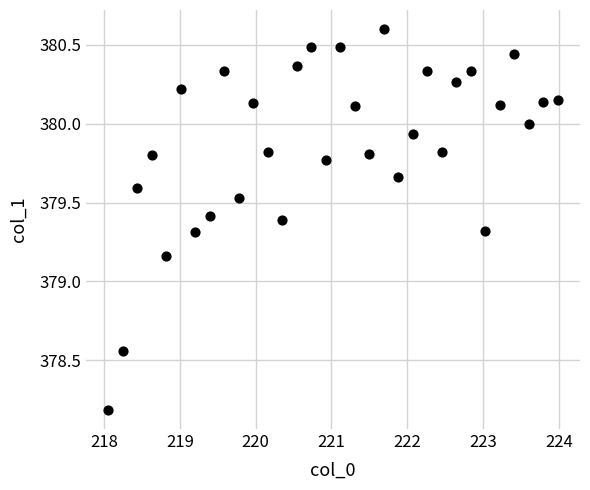

What is the range of X values (max minus min)?

5.9